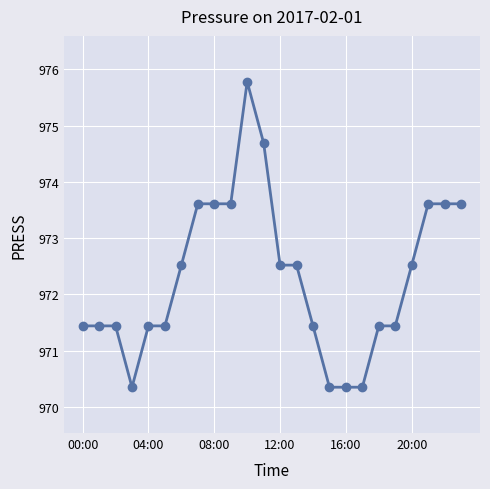

What is the value of the 8th point from the left?

973.6